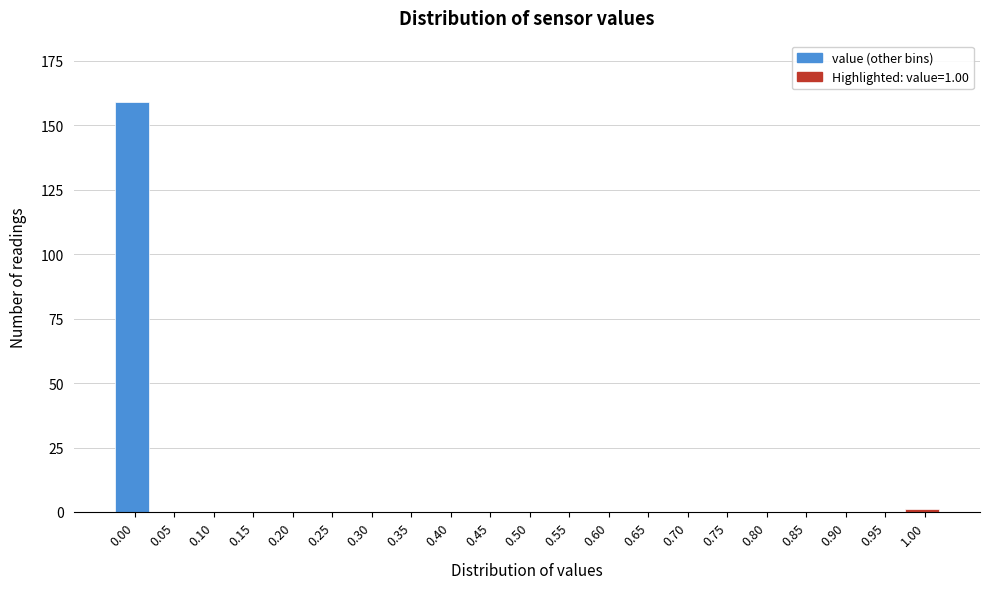

Reading left to right, transcribe all the data shown in this chart.

0.00=159	0.05=0	0.10=0	0.15=0	0.20=0	0.25=0	0.30=0	0.35=0	0.40=0	0.45=0	0.50=0	0.55=0	0.60=0	0.65=0	0.70=0	0.75=0	0.80=0	0.85=0	0.90=0	0.95=0	1.00=1